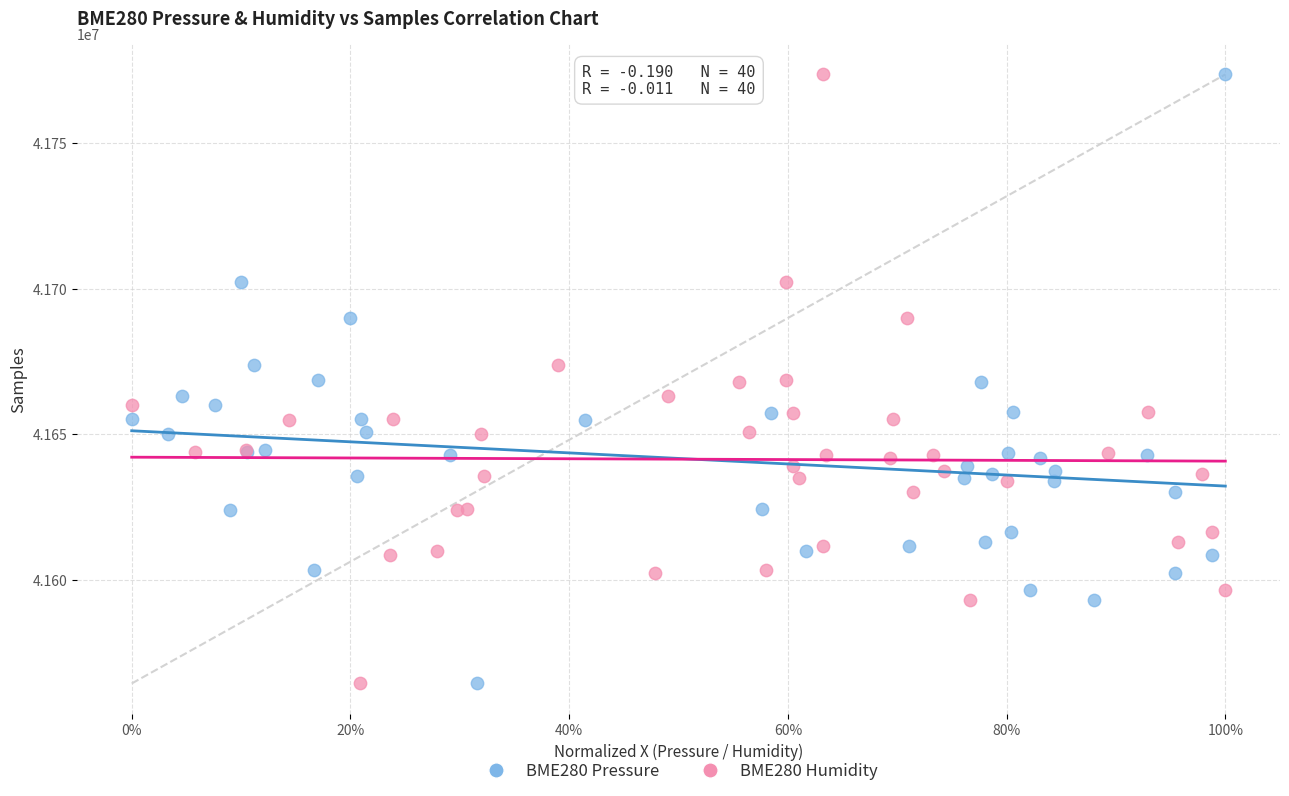

What are all the series names shown in the legend?

BME280 Pressure, BME280 Humidity